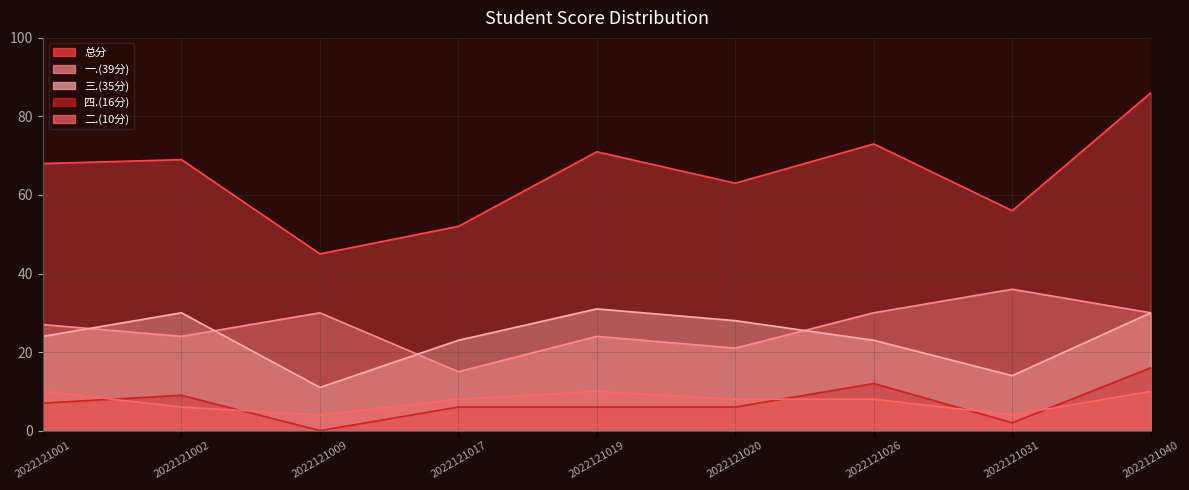

The 一.(39分) series shows 30 at 2022121040. True or false?

True